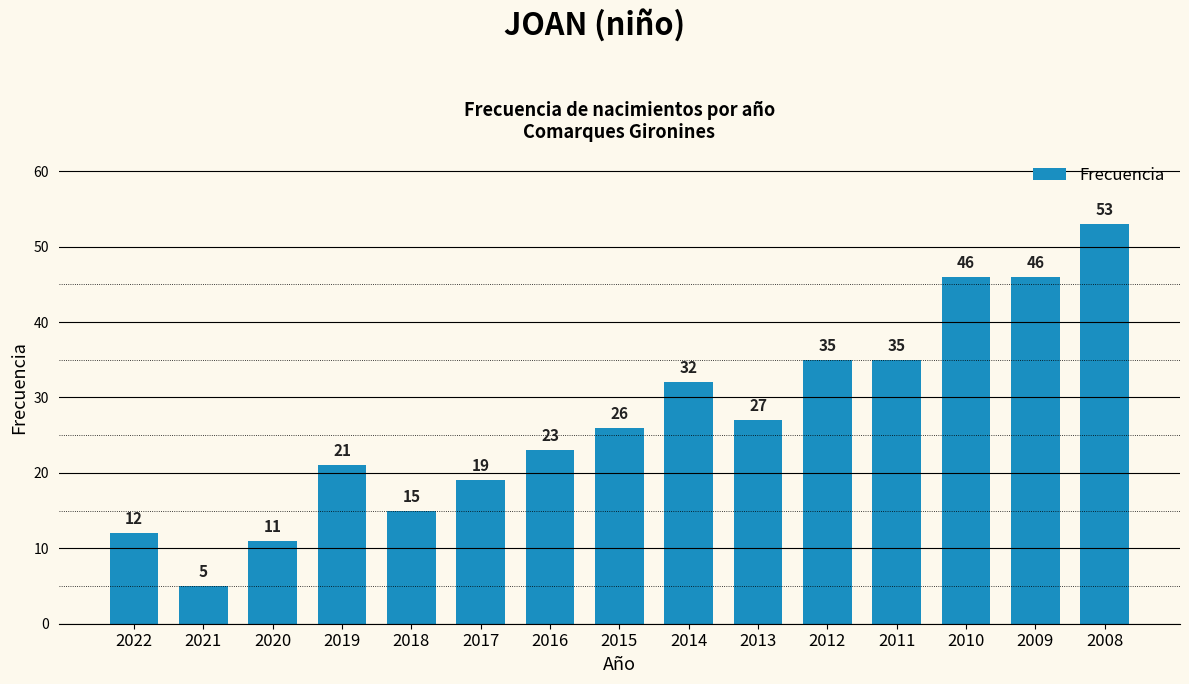

Reading left to right, list all the values displayed in this chart.

12	5	11	21	15	19	23	26	32	27	35	35	46	46	53